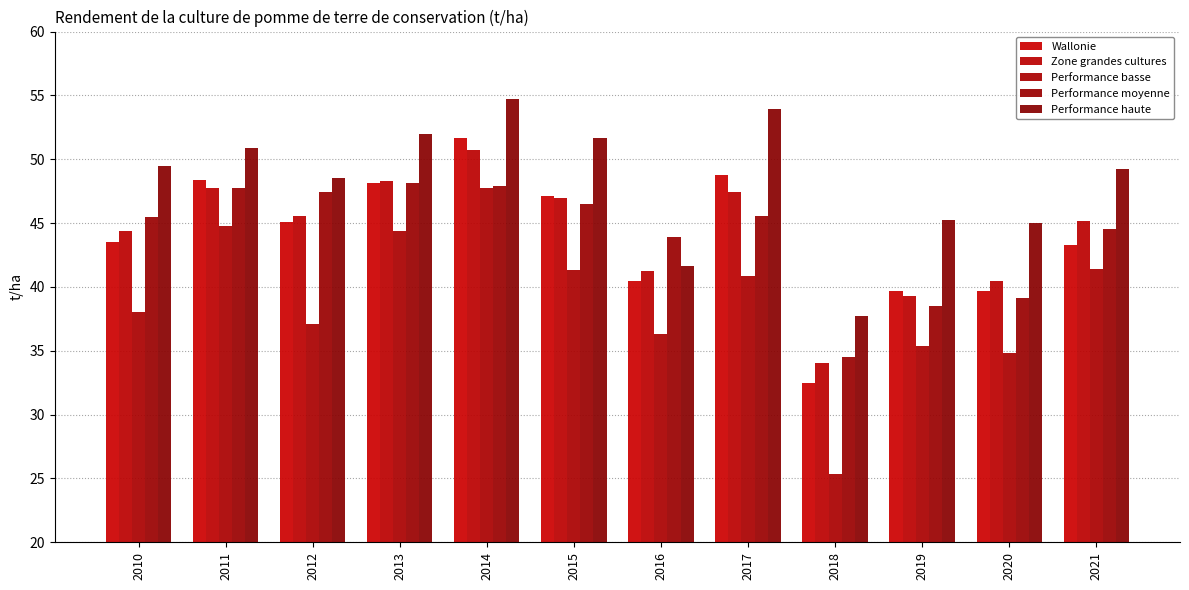

Count the number of categories in the chart.

12